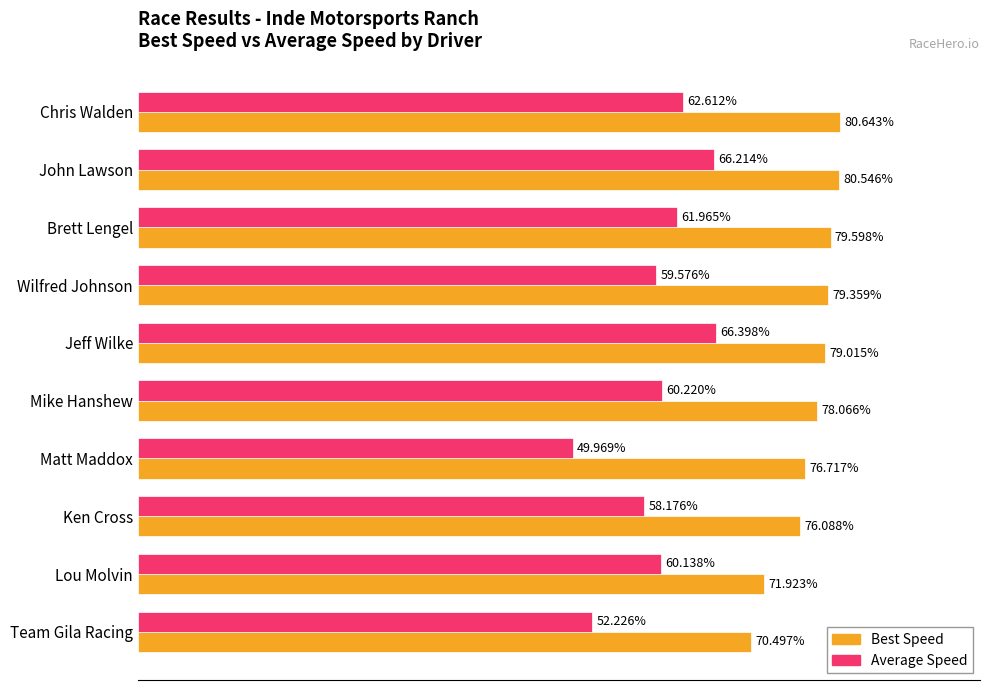

Which series has the largest total across all categories?

Best Speed